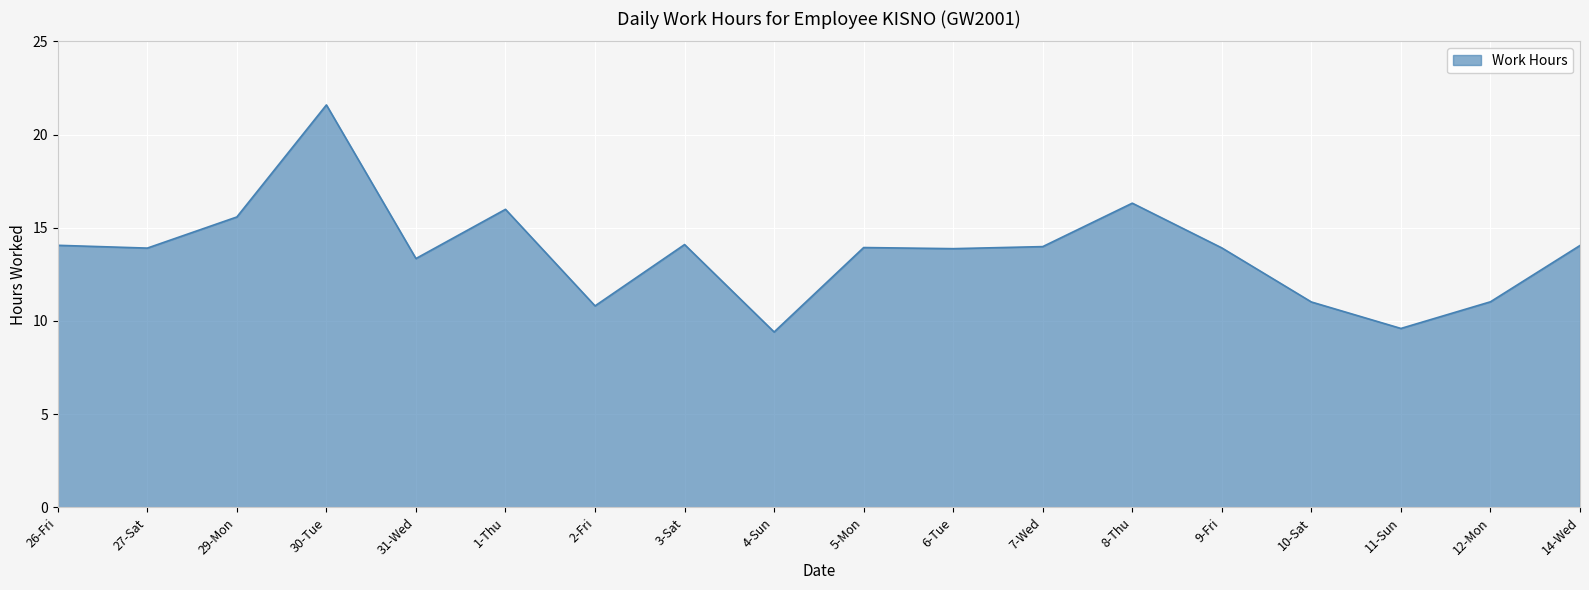

What value does the data have at 14-Wed?

14.1